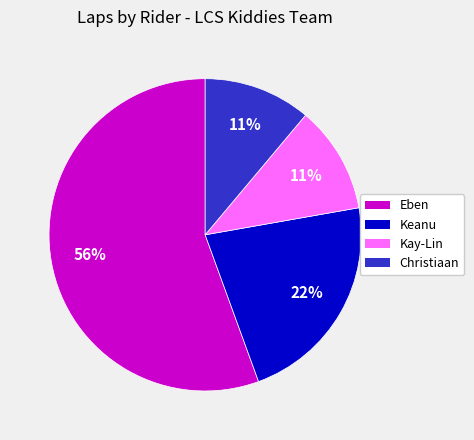

Do Christiaan and Keanu together represent more than half of the pie?

No